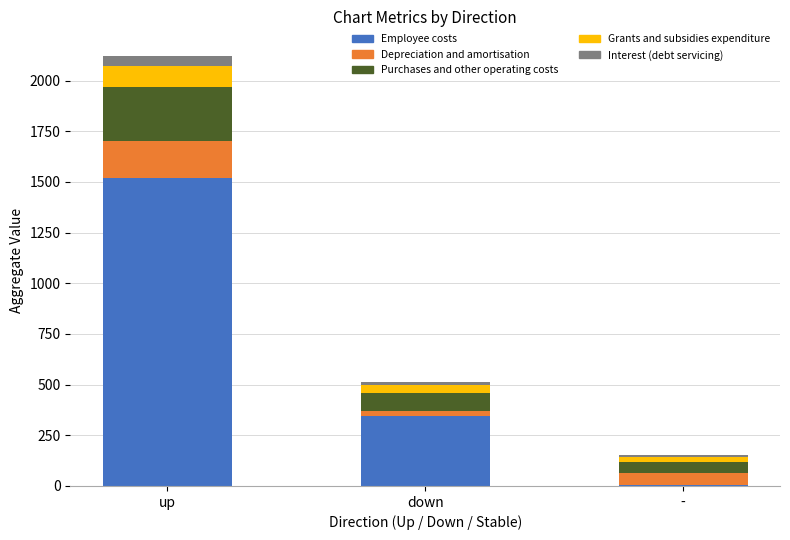

True or false: Employee costs has a value of 343 at down.

True